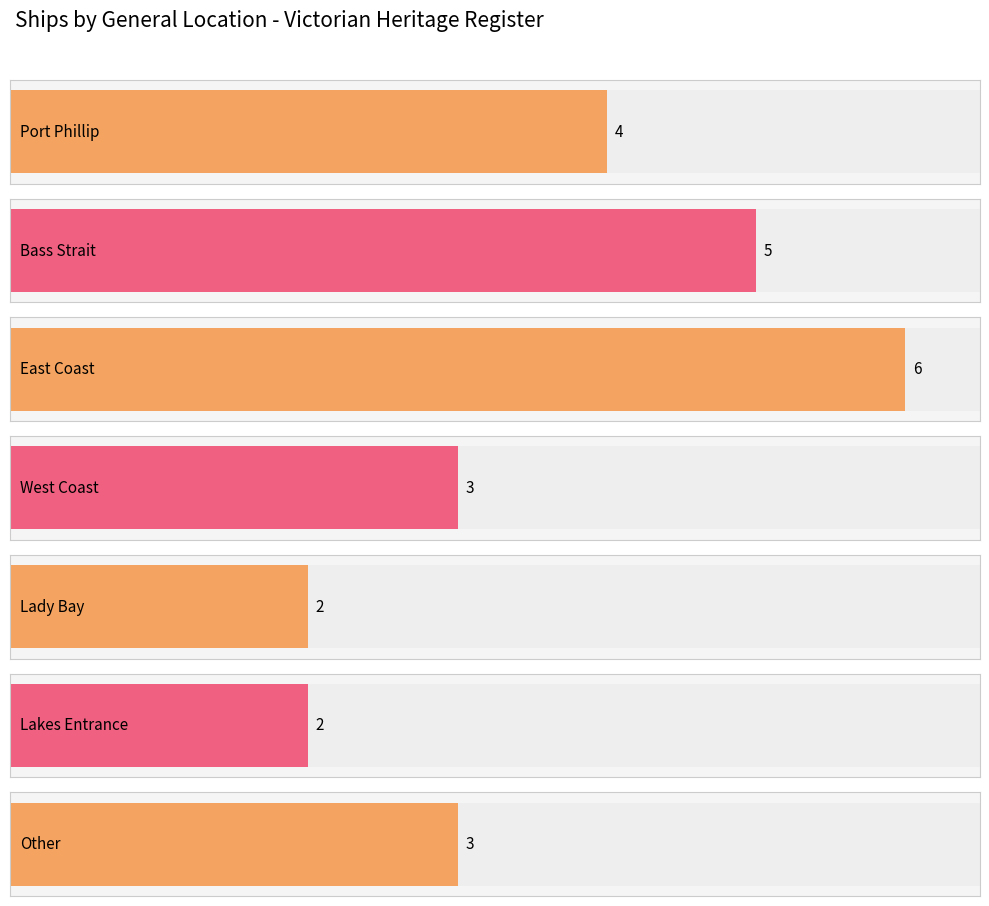

Approximately how many times larger is the value at East Coast compared to Bass Strait?

1.2